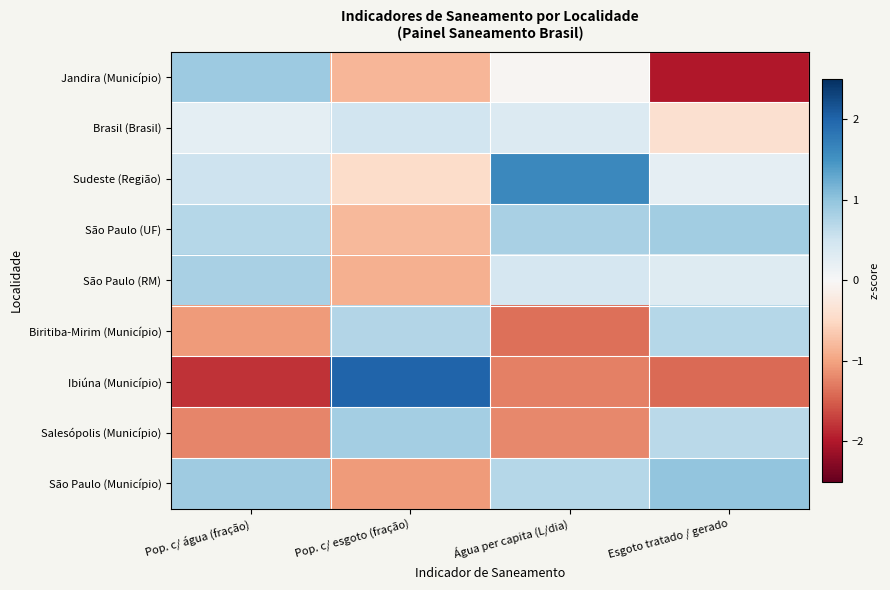

What is the minimum value shown in the chart?

-2.0